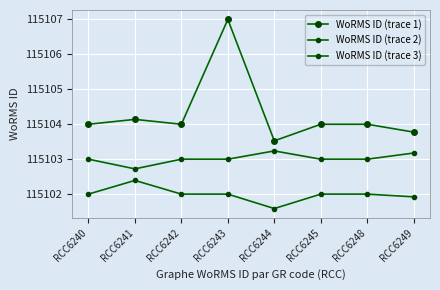

What is the highest value of the WoRMS ID (trace 1) series?

115107.0